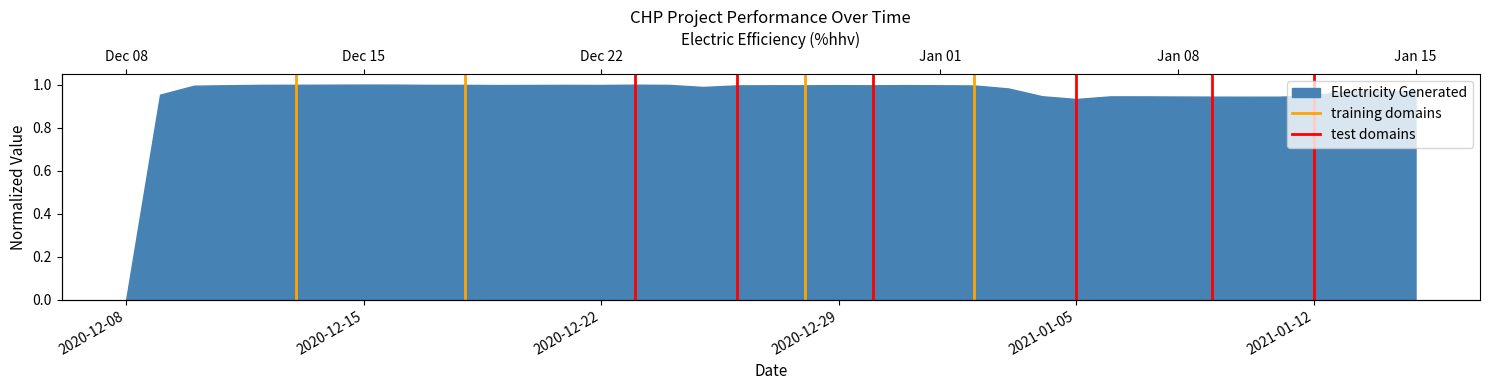

How many data points in training domains are less than 1?

1